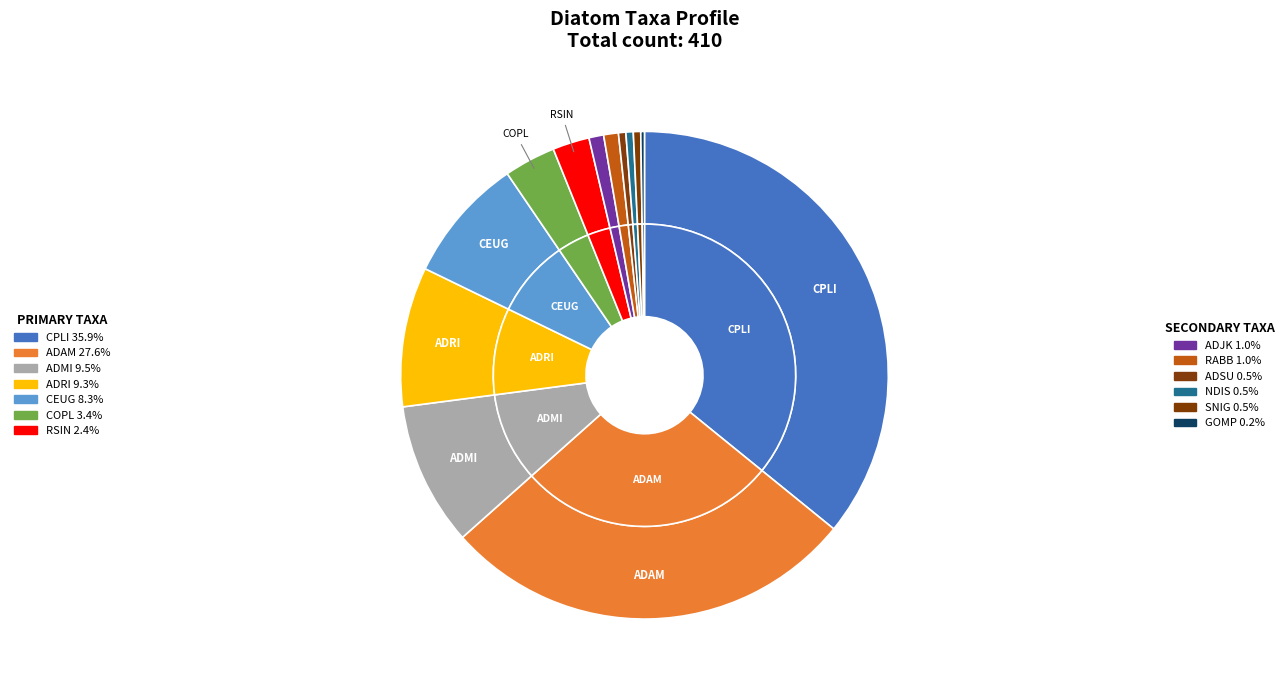

How many segments does this pie chart have?

13